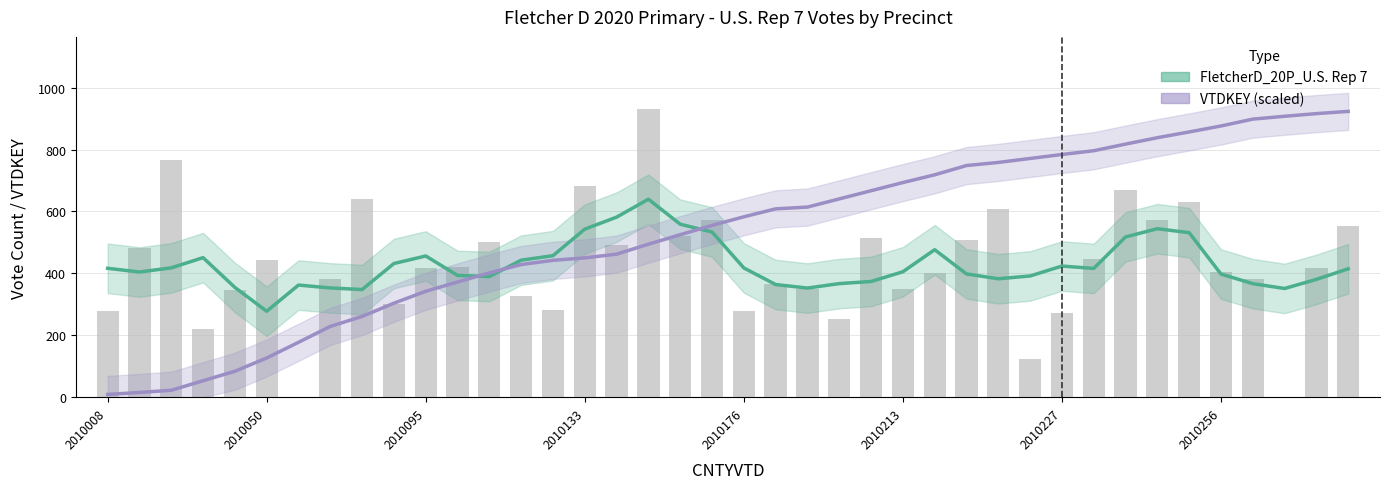

How many values in the FletcherD_20P_U.S. Rep 7 series are below 415?

20